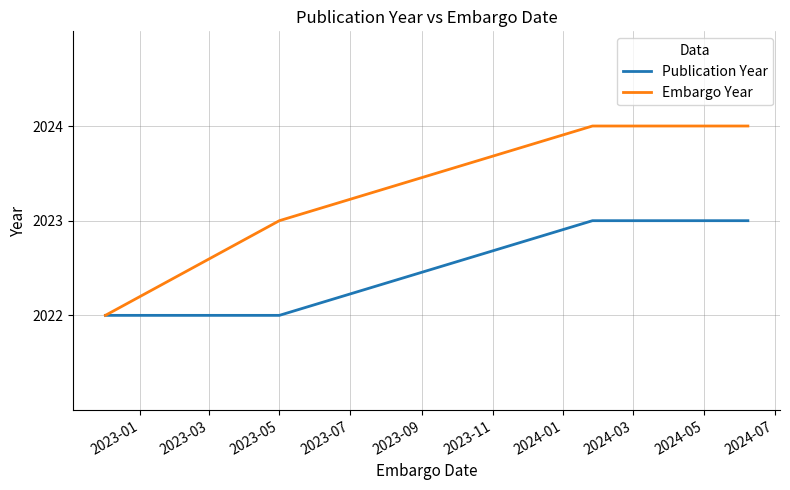

True or false: Embargo Year and Publication Year cross at least once.

False